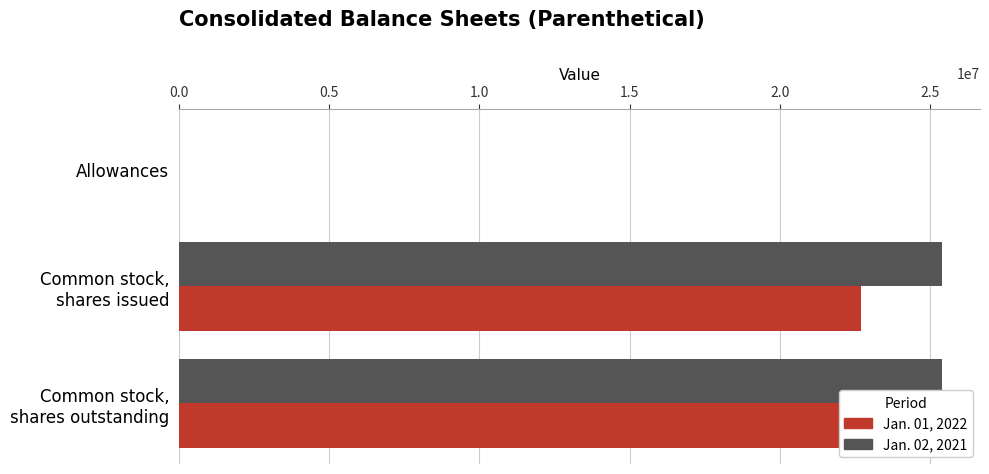

What is the average value of the Jan. 01, 2022 series?

15122308